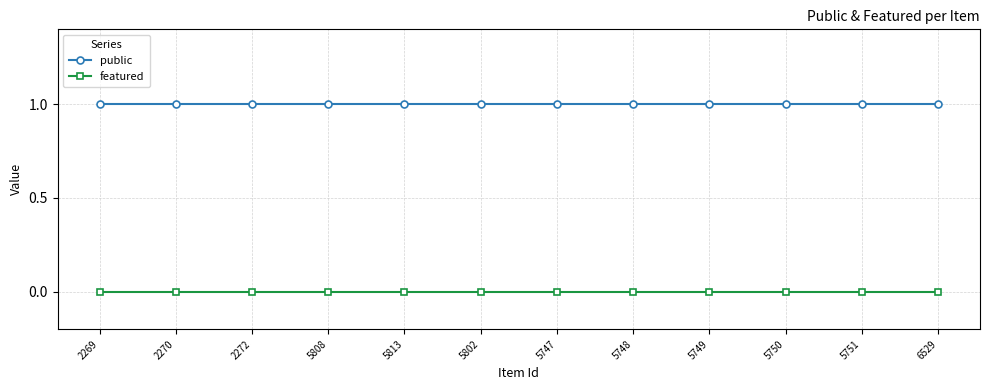

Rank the series at 2269 from lowest to highest value.

featured, public